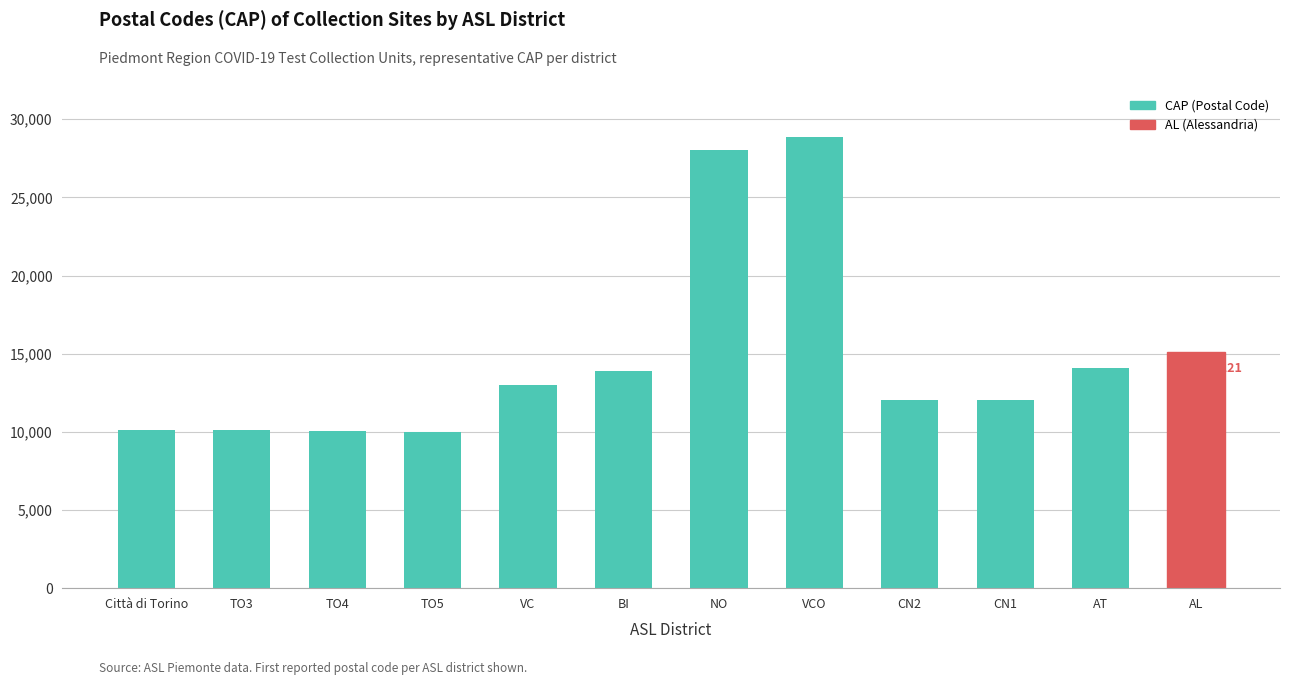

Does the chart contain stacked bars?

No